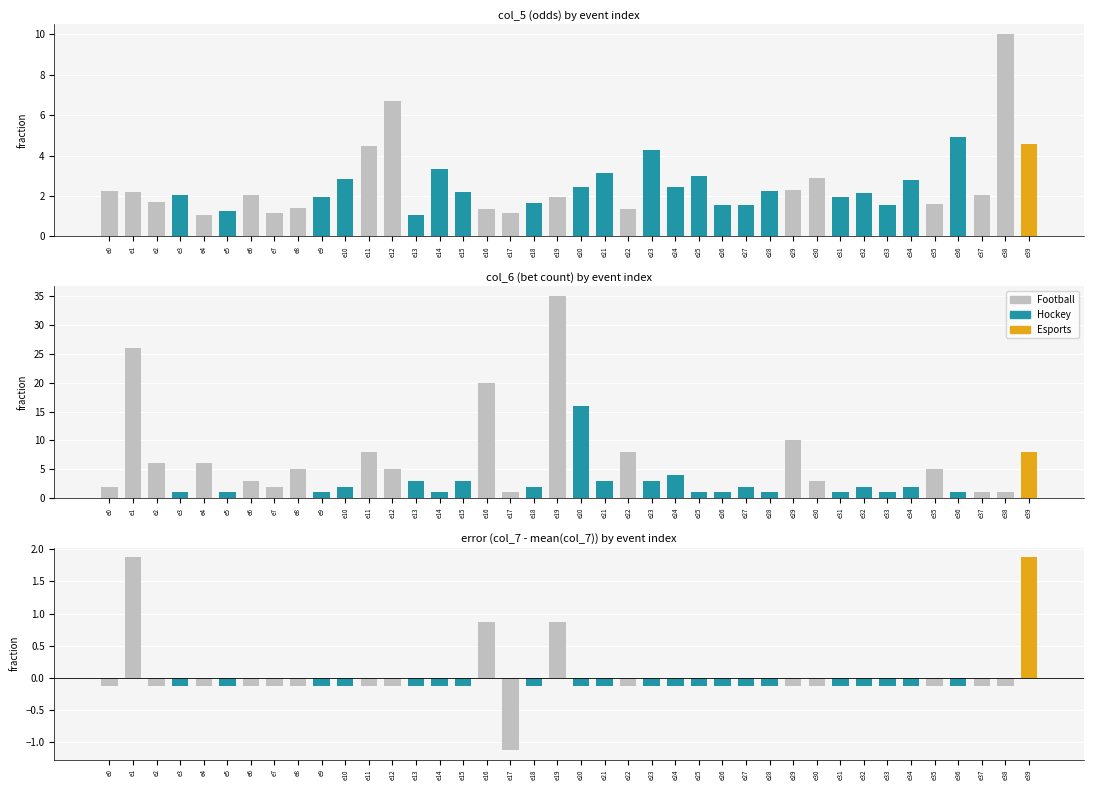

At which category is the sum across all series the highest?

e19